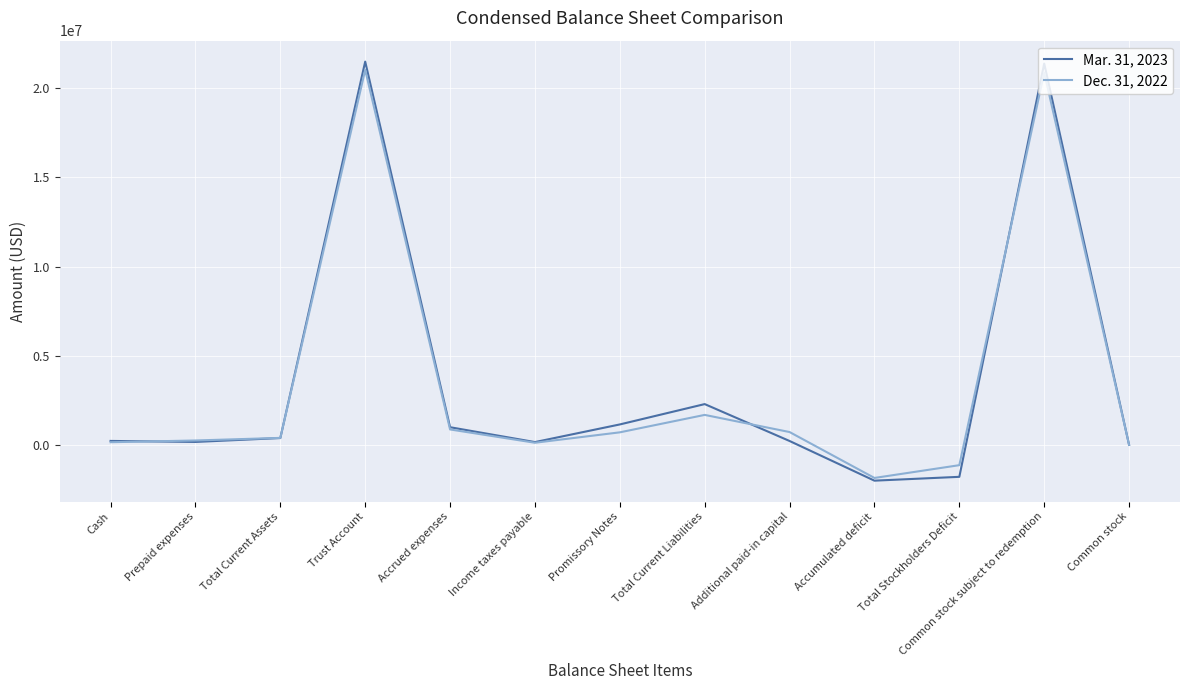

At which category does Mar. 31, 2023 reach its first local peak?

Trust Account